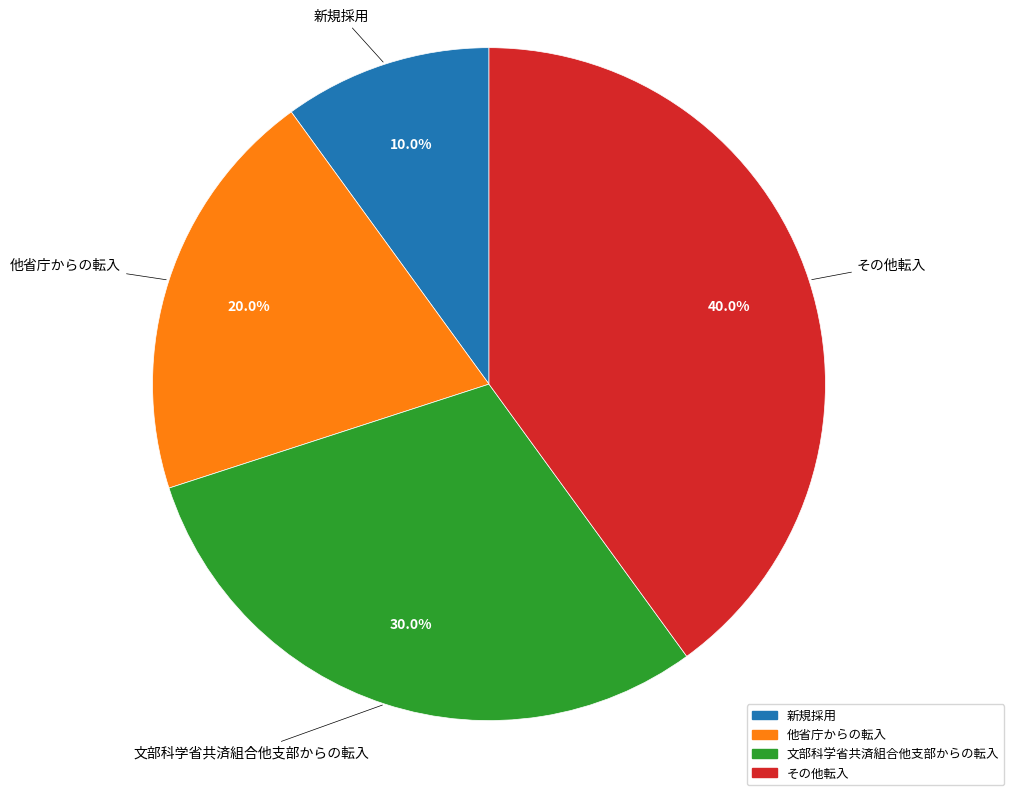

The 他省庁からの転入 slice represents 20% of the pie. True or false?

True